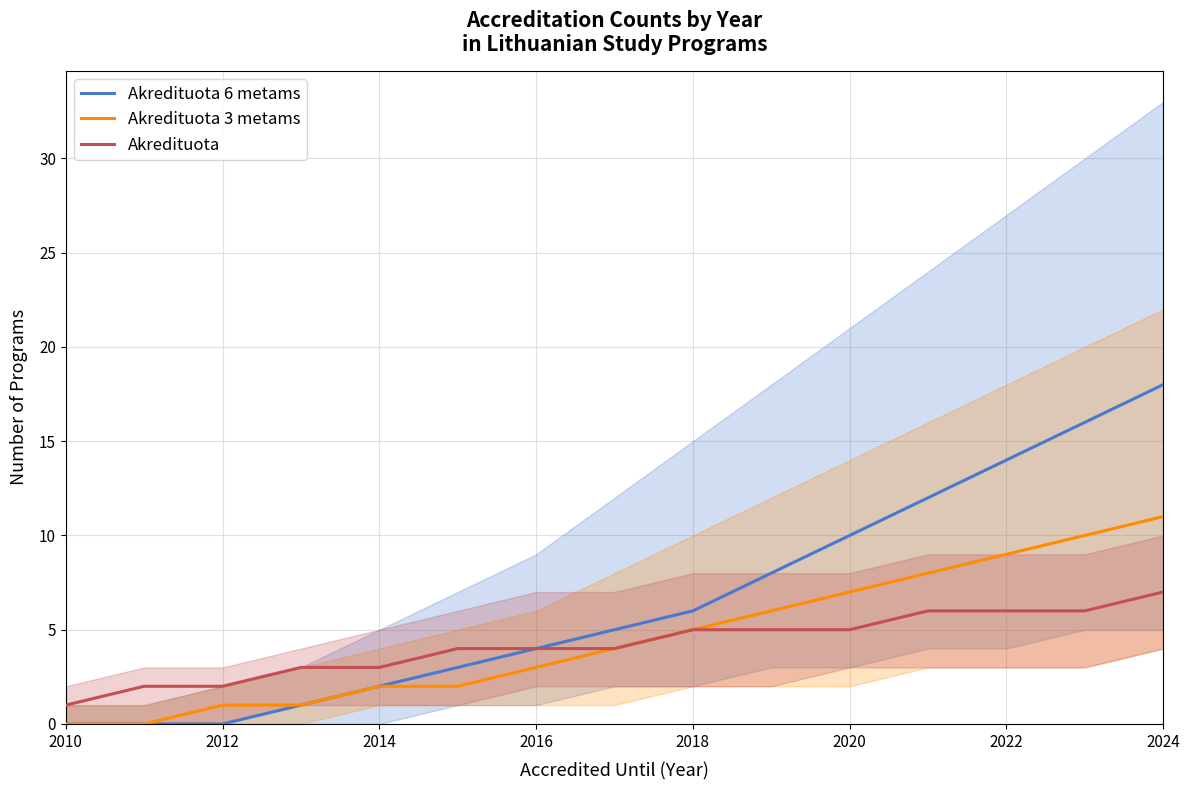

At which label does Akredituota 6 metams reach its minimum?

2010